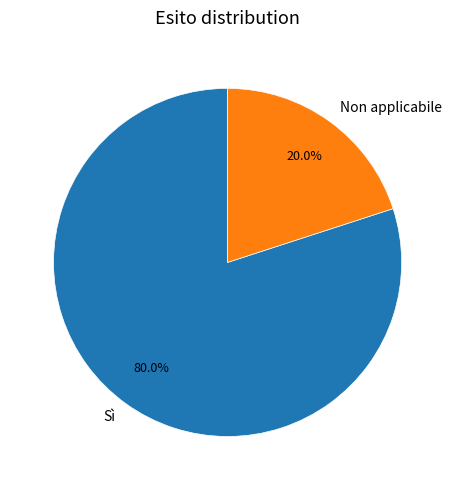

Rank the categories by value from highest to lowest.

Sì, Non applicabile